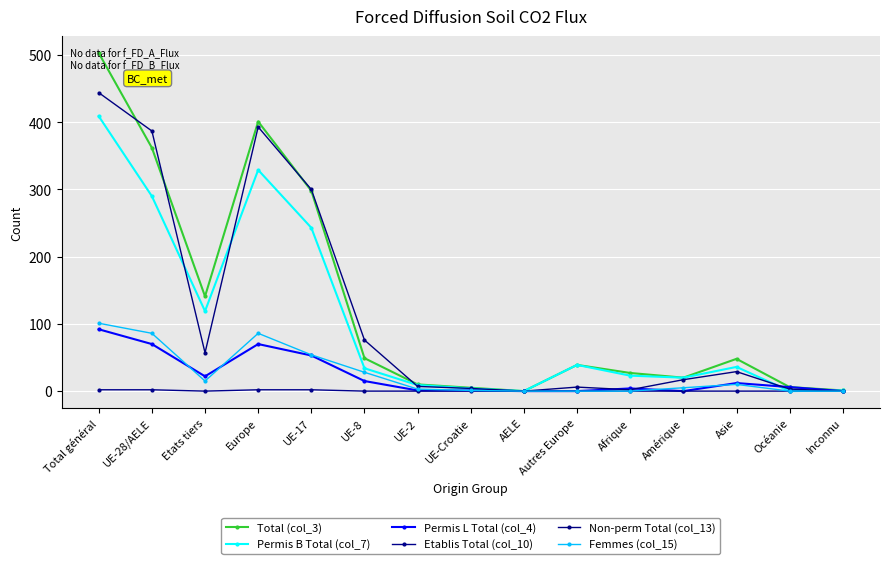

Where do Permis B Total (col_7) and Non-perm Total (col_13) first cross each other?

UE-28/AELE and Etats tiers